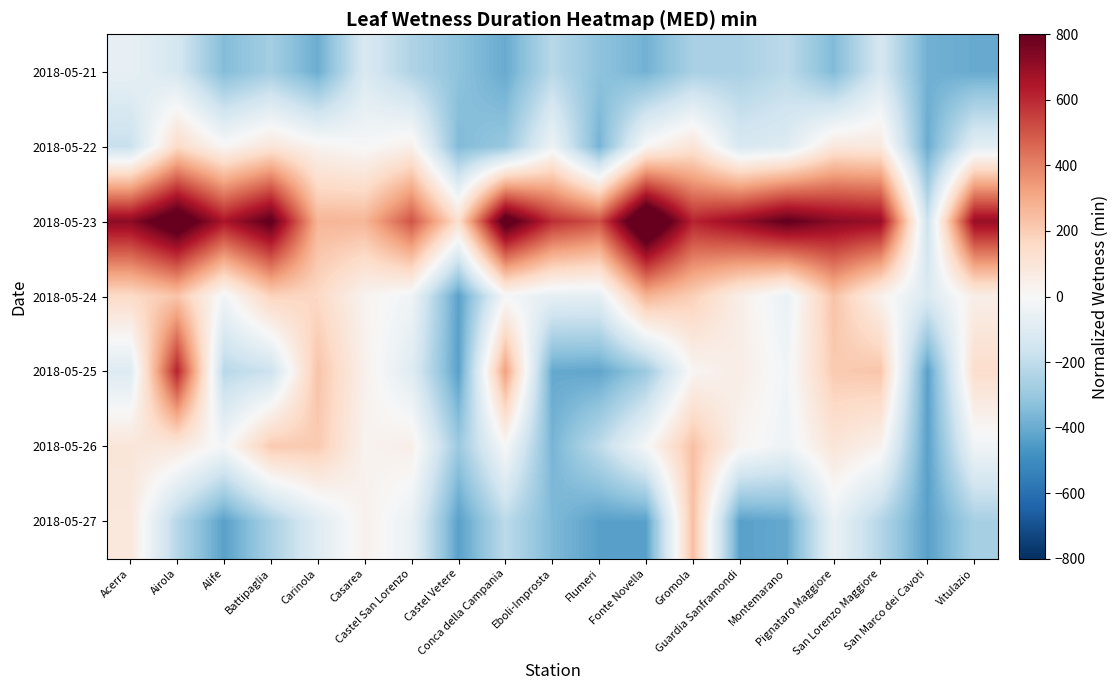

Reading right to left, what are all the values shown in this chart?

2018-05-21: Vitulazio=-402.0	San Marco dei Cavoti=-383.5	San Lorenzo Maggiore=-134.4	Pignataro Maggiore=-354.0	Montemarano=-209.3	Guardia Sanframondi=-259.0	Gromola=-261.9	Fonte Novella=-380.1	Flumeri=-323.5	Eboli-Improsta=-221.5	Conca della Campania=-401.5	Castel Vetere=-324.5	Castel San Lorenzo=-244.5	Casarea=-121.0	Carinola=-395.8	Battipaglia=-273.5	Alife=-346.5	Airola=-135.9	Acerra=-66.0
2018-05-22: Vitulazio=-83.2	San Marco dei Cavoti=-397.5	San Lorenzo Maggiore=79.8	Pignataro Maggiore=86.7	Montemarano=-102.5	Guardia Sanframondi=-127.0	Gromola=106.3	Fonte Novella=9.8	Flumeri=-376.5	Eboli-Improsta=-38.5	Conca della Campania=-302.5	Castel Vetere=-352.5	Castel San Lorenzo=42.5	Casarea=-6.0	Carinola=25.2	Battipaglia=96.5	Alife=9.5	Airola=149.7	Acerra=-181.4
2018-05-23: Vitulazio=696.1	San Marco dei Cavoti=-168.5	San Lorenzo Maggiore=696.7	Pignataro Maggiore=725.1	Montemarano=810.7	Guardia Sanframondi=698.8	Gromola=614.2	Fonte Novella=1007.5	Flumeri=508.5	Eboli-Improsta=589.5	Conca della Campania=870.5	Castel Vetere=133.5	Castel San Lorenzo=505.5	Casarea=268.6	Carinola=270.3	Battipaglia=820.5	Alife=650.5	Airola=911.3	Acerra=717.6
2018-05-24: Vitulazio=49.6	San Marco dei Cavoti=-118.5	San Lorenzo Maggiore=33.6	Pignataro Maggiore=230.8	Montemarano=-54.7	Guardia Sanframondi=48.9	Gromola=191.2	Fonte Novella=275.3	Flumeri=-76.5	Eboli-Improsta=-76.5	Conca della Campania=-10.5	Castel Vetere=-432.5	Castel San Lorenzo=-31.5	Casarea=23.7	Carinola=160.5	Battipaglia=181.2	Alife=-25.5	Airola=226.2	Acerra=150.6
2018-05-25: Vitulazio=139.5	San Marco dei Cavoti=-432.5	San Lorenzo Maggiore=223.8	Pignataro Maggiore=208.1	Montemarano=-22.9	Guardia Sanframondi=55.3	Gromola=16.3	Fonte Novella=-291.3	Flumeri=-416.5	Eboli-Improsta=-407.5	Conca della Campania=327.5	Castel Vetere=-432.5	Castel San Lorenzo=-97.5	Casarea=38.0	Carinola=228.5	Battipaglia=-168.1	Alife=-221.5	Airola=616.8	Acerra=-108.0
2018-05-26: Vitulazio=-30.5	San Marco dei Cavoti=-432.5	San Lorenzo Maggiore=33.3	Pignataro Maggiore=99.7	Montemarano=-37.3	Guardia Sanframondi=21.7	Gromola=236.3	Fonte Novella=-5.4	Flumeri=-209.5	Eboli-Improsta=-371.5	Conca della Campania=-2.5	Castel Vetere=-294.5	Castel San Lorenzo=48.5	Casarea=27.3	Carinola=209.0	Battipaglia=208.0	Alife=-17.5	Airola=84.2	Acerra=97.3
2018-05-27: Vitulazio=-263.8	San Marco dei Cavoti=-432.5	San Lorenzo Maggiore=-230.2	Pignataro Maggiore=-55.0	Montemarano=-406.7	Guardia Sanframondi=-432.5	Gromola=243.3	Fonte Novella=-432.5	Flumeri=-432.5	Eboli-Improsta=-355.5	Conca della Campania=-211.5	Castel Vetere=-432.5	Castel San Lorenzo=-57.5	Casarea=37.9	Carinola=-98.2	Battipaglia=-259.1	Alife=-432.5	Airola=-225.5	Acerra=85.6